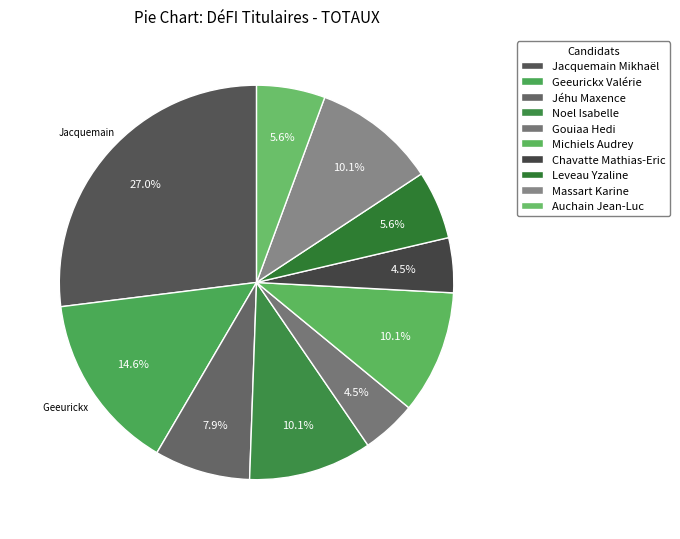

What is the total percentage of Jéhu Maxence and Jacquemain Mikhaël?

34.8%